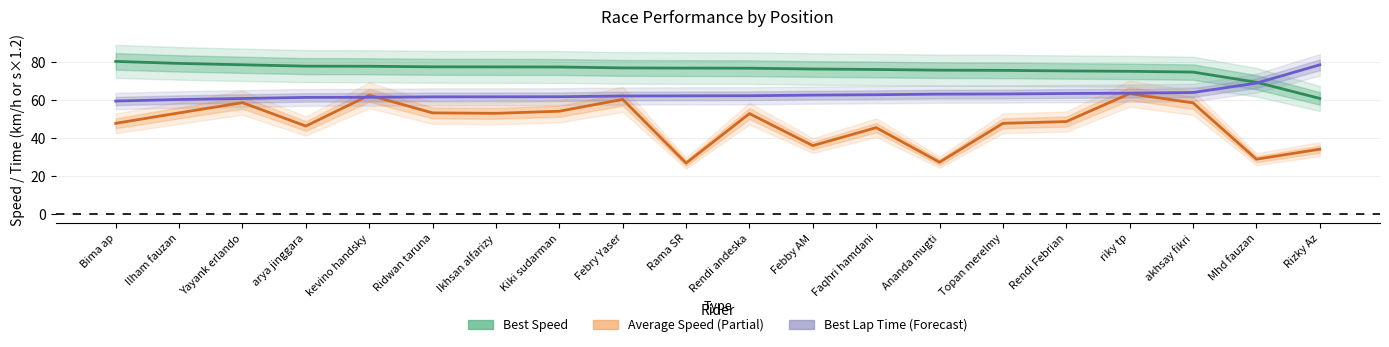

What is the total value across all series at Rendi andeska?

191.4